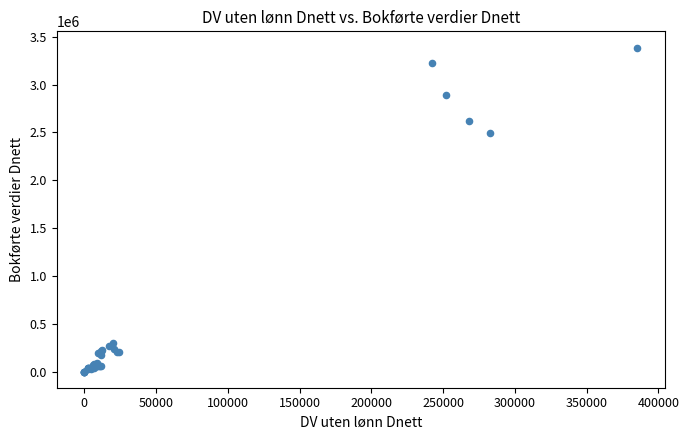

What Y value in the scatter plot is closest to 1694146?

2494445